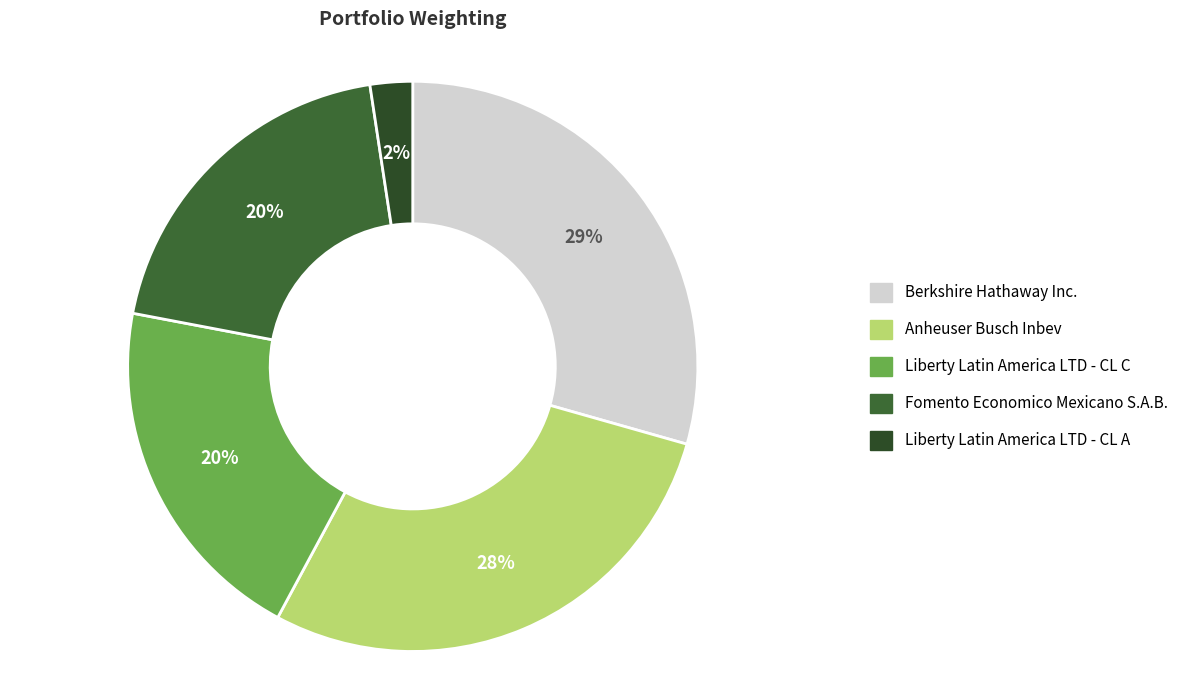

Which slice is the largest?

Berkshire Hathaway Inc.